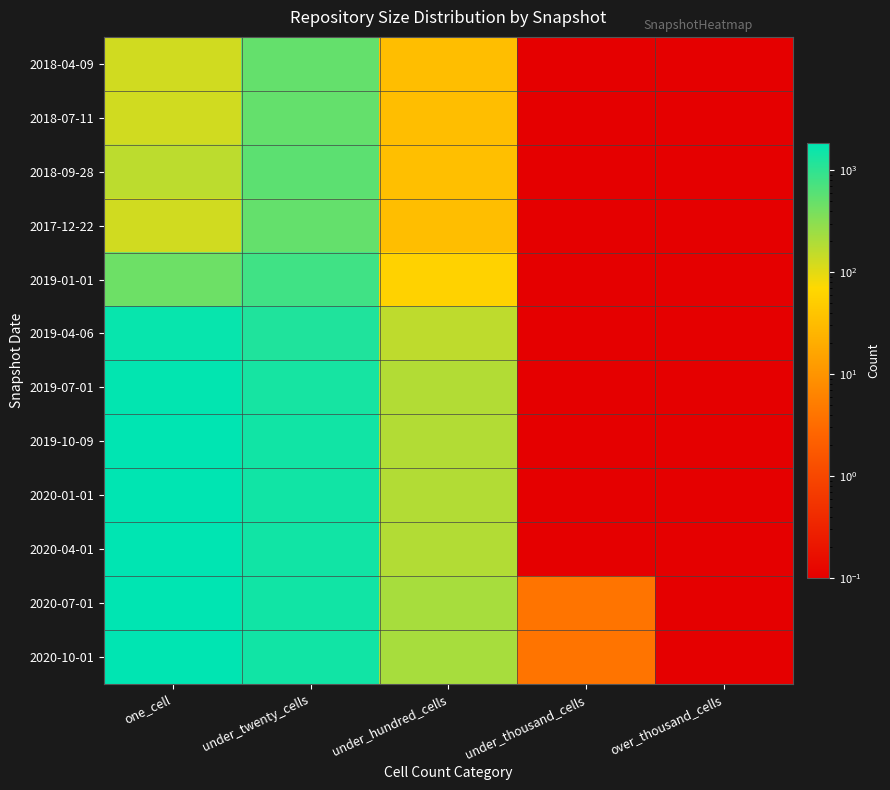

Reading right to left, extract all data points from this chart.

2018-04-09: over_thousand_cells=0.1	under_thousand_cells=0.1	under_hundred_cells=33.0	under_twenty_cells=509.0	one_cell=128.0
2018-07-11: over_thousand_cells=0.1	under_thousand_cells=0.1	under_hundred_cells=33.0	under_twenty_cells=509.0	one_cell=128.0
2018-09-28: over_thousand_cells=0.1	under_thousand_cells=0.1	under_hundred_cells=34.0	under_twenty_cells=557.0	one_cell=164.0
2017-12-22: over_thousand_cells=0.1	under_thousand_cells=0.1	under_hundred_cells=33.0	under_twenty_cells=509.0	one_cell=128.0
2019-01-01: over_thousand_cells=0.1	under_thousand_cells=0.1	under_hundred_cells=58.0	under_twenty_cells=798.0	one_cell=450.0
2019-04-06: over_thousand_cells=0.1	under_thousand_cells=0.1	under_hundred_cells=159.0	under_twenty_cells=1227.0	one_cell=1663.0
2019-07-01: over_thousand_cells=0.1	under_thousand_cells=0.1	under_hundred_cells=186.0	under_twenty_cells=1378.0	one_cell=1752.0
2019-10-09: over_thousand_cells=0.1	under_thousand_cells=0.1	under_hundred_cells=188.0	under_twenty_cells=1466.0	one_cell=1855.0
2020-01-01: over_thousand_cells=0.1	under_thousand_cells=0.1	under_hundred_cells=188.0	under_twenty_cells=1466.0	one_cell=1855.0
2020-04-01: over_thousand_cells=0.1	under_thousand_cells=0.1	under_hundred_cells=188.0	under_twenty_cells=1466.0	one_cell=1855.0
2020-07-01: over_thousand_cells=0.1	under_thousand_cells=4.0	under_hundred_cells=214.0	under_twenty_cells=1466.0	one_cell=1842.0
2020-10-01: over_thousand_cells=0.1	under_thousand_cells=4.0	under_hundred_cells=214.0	under_twenty_cells=1466.0	one_cell=1842.0